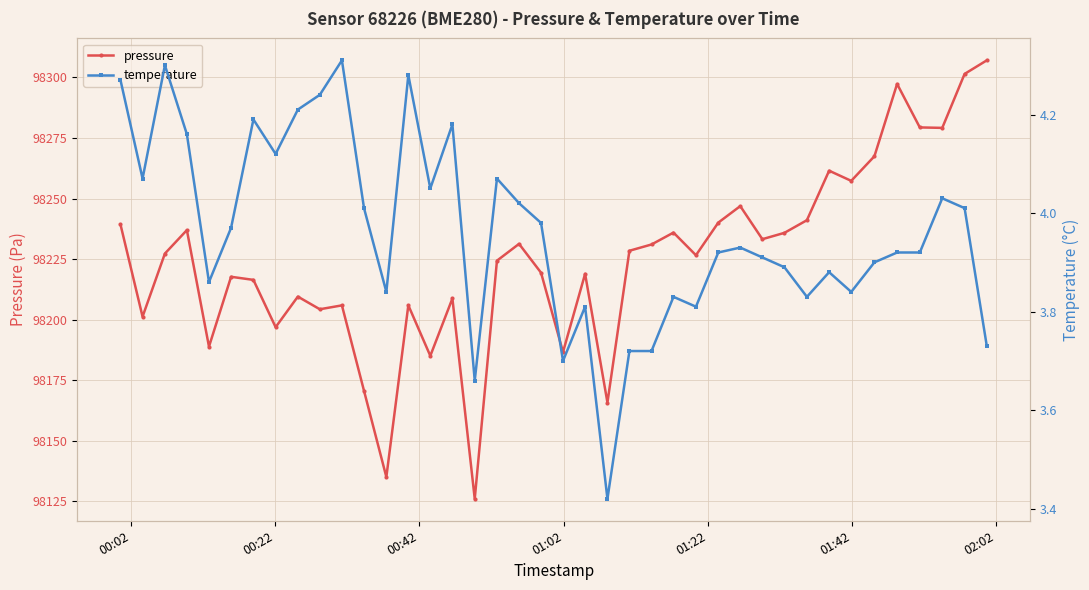

Which series has the widest spread of values?

pressure